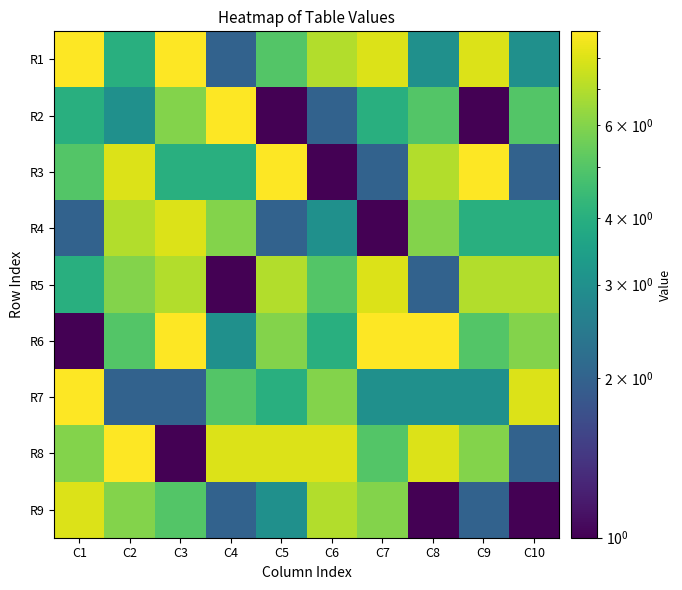

Reading left to right, what are all the values shown in this chart?

R1: C1=9	C2=4	C3=9	C4=2	C5=5	C6=7	C7=8	C8=3	C9=8	C10=3
R2: C1=4	C2=3	C3=6	C4=9	C5=1	C6=2	C7=4	C8=5	C9=1	C10=5
R3: C1=5	C2=8	C3=4	C4=4	C5=9	C6=1	C7=2	C8=7	C9=9	C10=2
R4: C1=2	C2=7	C3=8	C4=6	C5=2	C6=3	C7=1	C8=6	C9=4	C10=4
R5: C1=4	C2=6	C3=7	C4=1	C5=7	C6=5	C7=8	C8=2	C9=7	C10=7
R6: C1=1	C2=5	C3=9	C4=3	C5=6	C6=4	C7=9	C8=9	C9=5	C10=6
R7: C1=9	C2=2	C3=2	C4=5	C5=4	C6=6	C7=3	C8=3	C9=3	C10=8
R8: C1=6	C2=9	C3=1	C4=8	C5=8	C6=8	C7=5	C8=8	C9=6	C10=2
R9: C1=8	C2=6	C3=5	C4=2	C5=3	C6=7	C7=6	C8=1	C9=2	C10=1